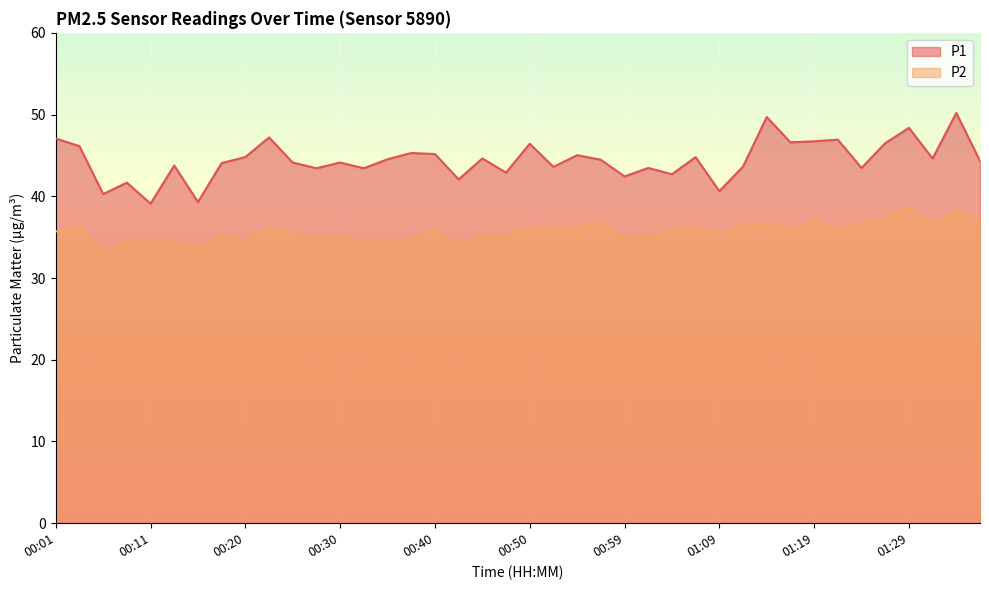

At 01:31, list the series in order from largest to smallest.

P1, P2